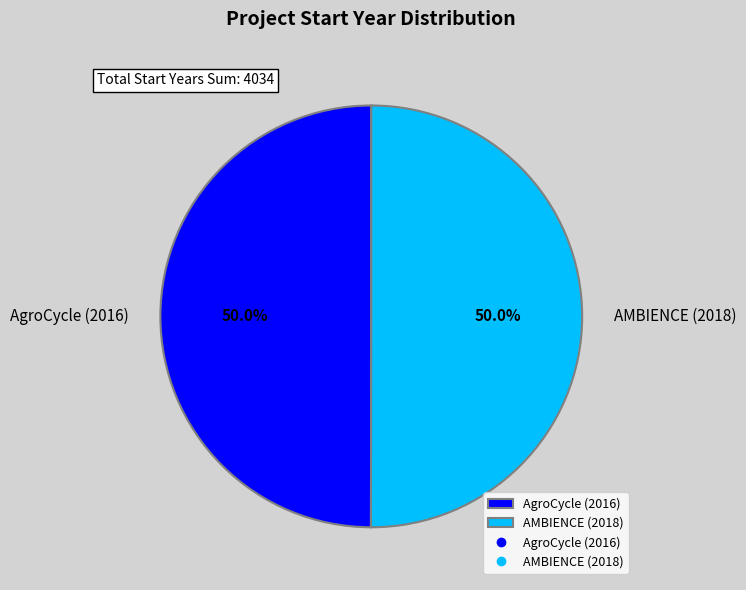

To the nearest percent, what percentage of the pie is AMBIENCE (2018)?

50%